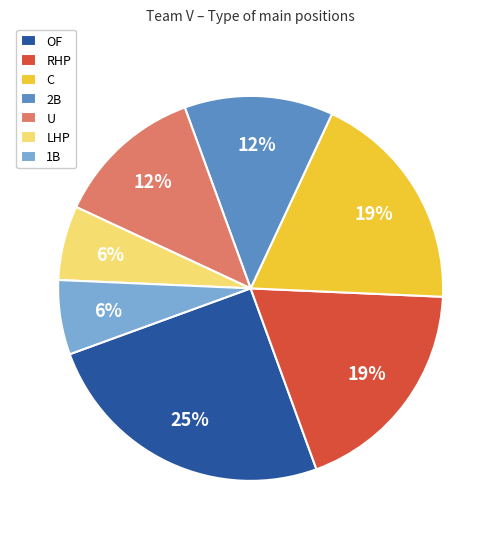

Which slice is the largest?

OF